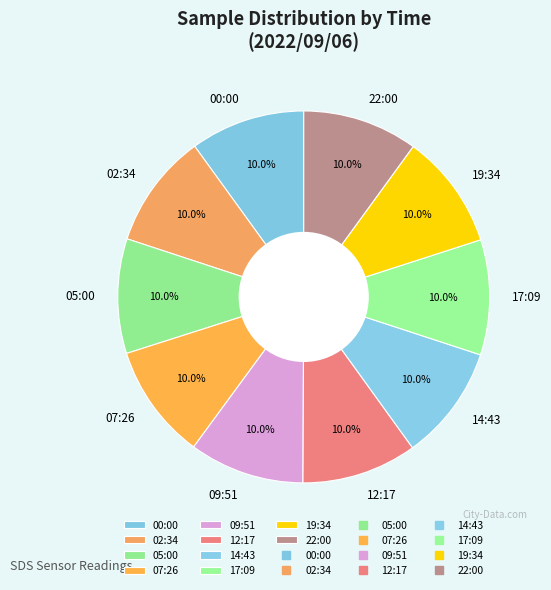

Does any single category account for the majority?

No